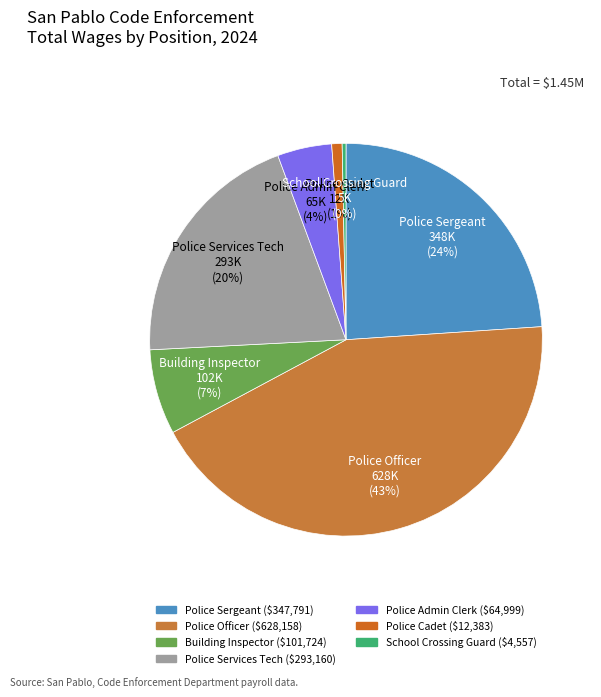

To the nearest percent, what percentage of the pie is Police Officer?

43%